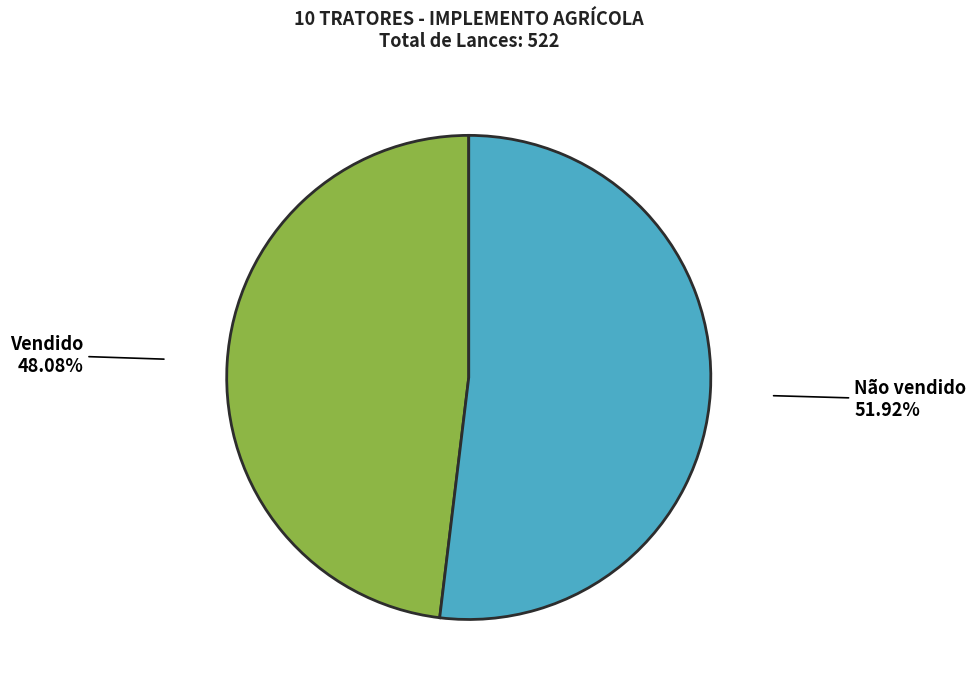

What is the largest slice in the pie chart?

Não vendido